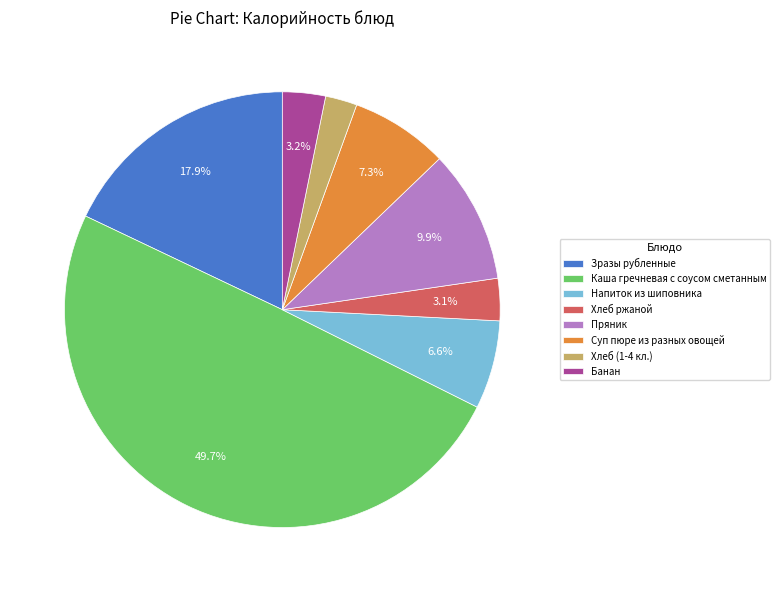

What percentage is NOT represented by Хлеб ржаной?

96.9%